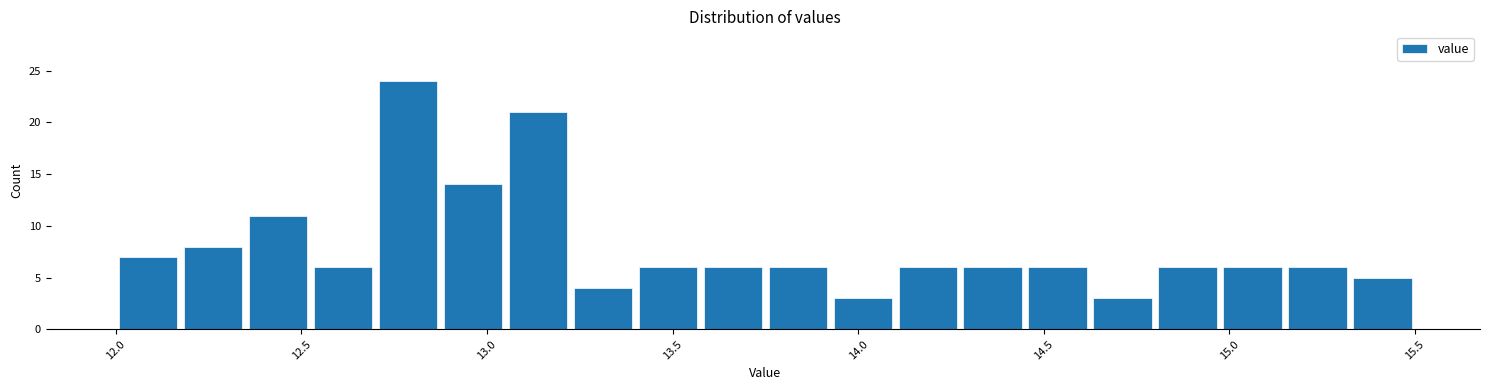

Read against the x-axis, roughly where is the centre of the tallest bar?

12.80